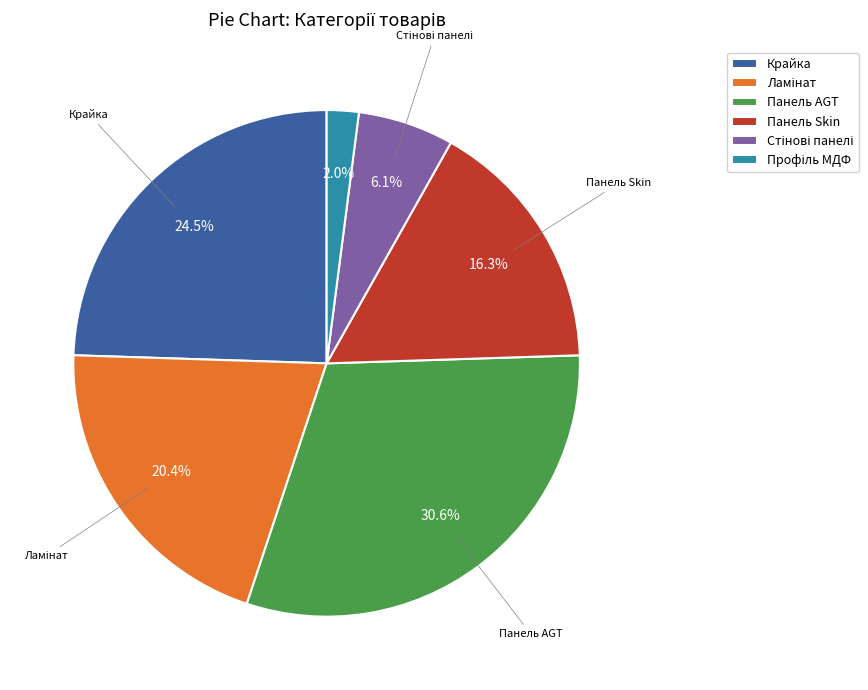

Is there a majority slice in this chart?

No